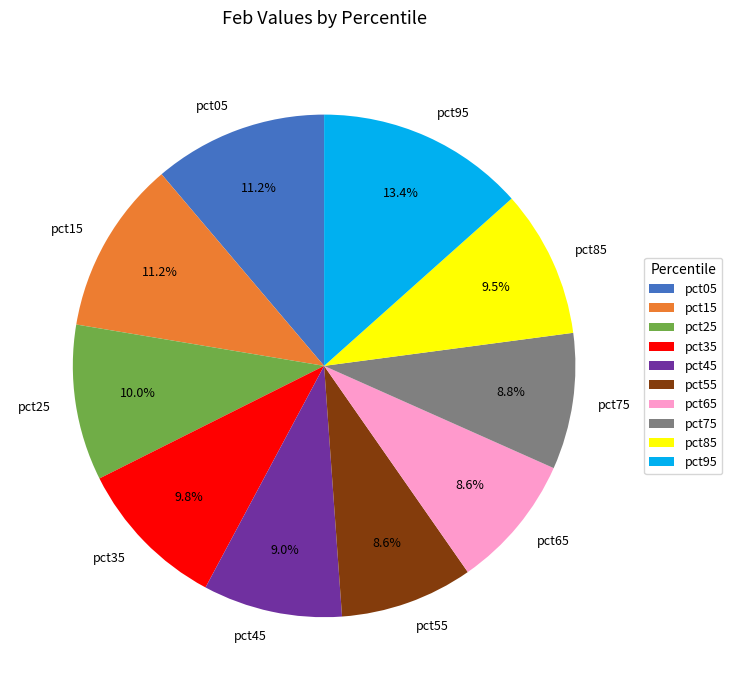

Is the sum of pct35 and pct45 greater than half?

No